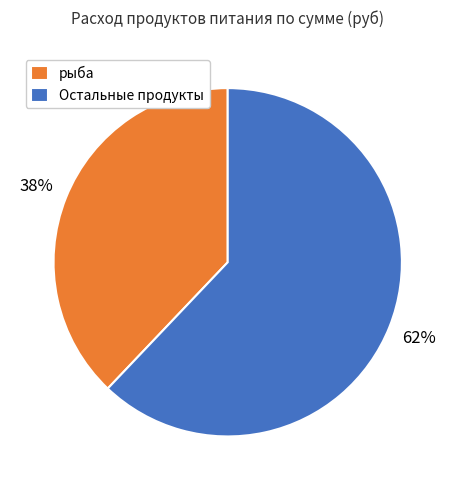

Combined, do рыба and Остальные продукты account for over 50%?

Yes